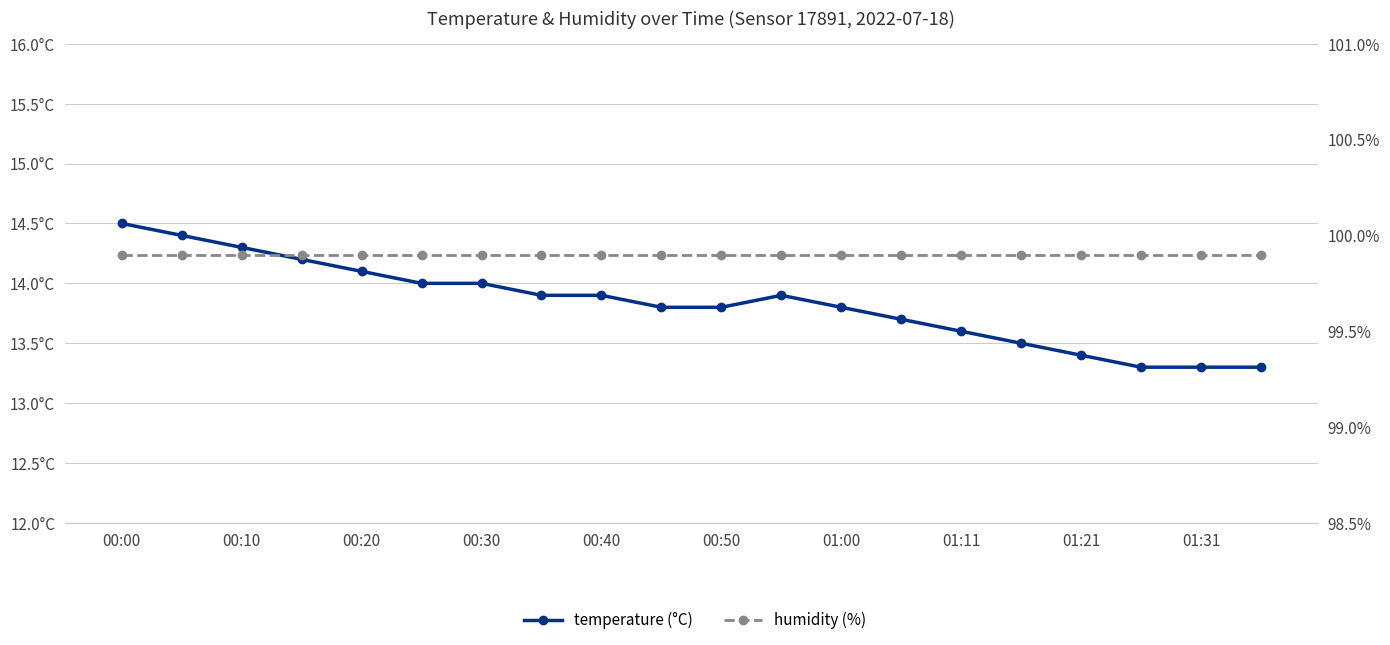

What is the sum of the humidity values at 17 and 18?

199.8